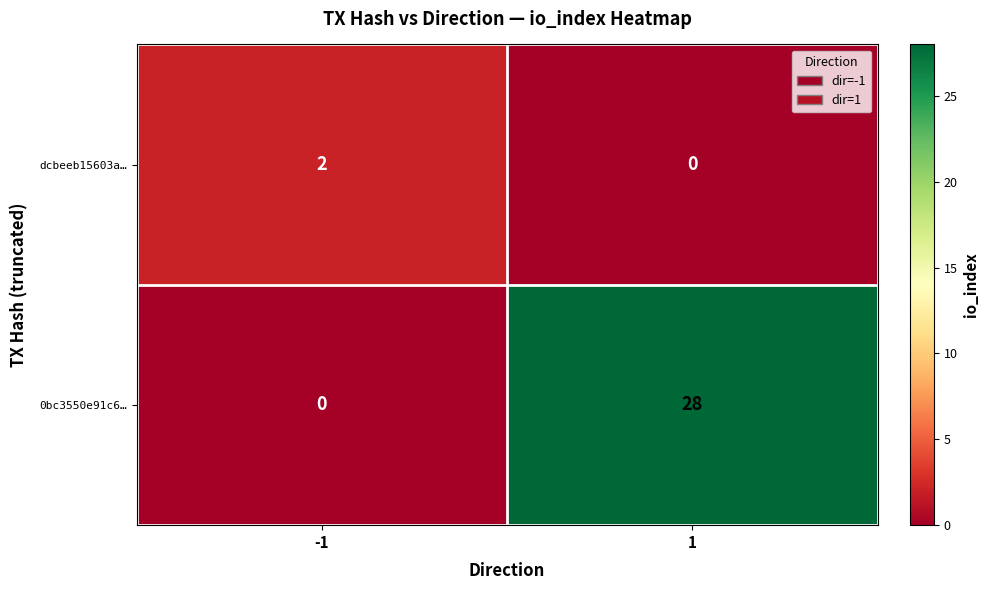

True or false: dcbeeb15603a… has a value of 2 at -1.

True